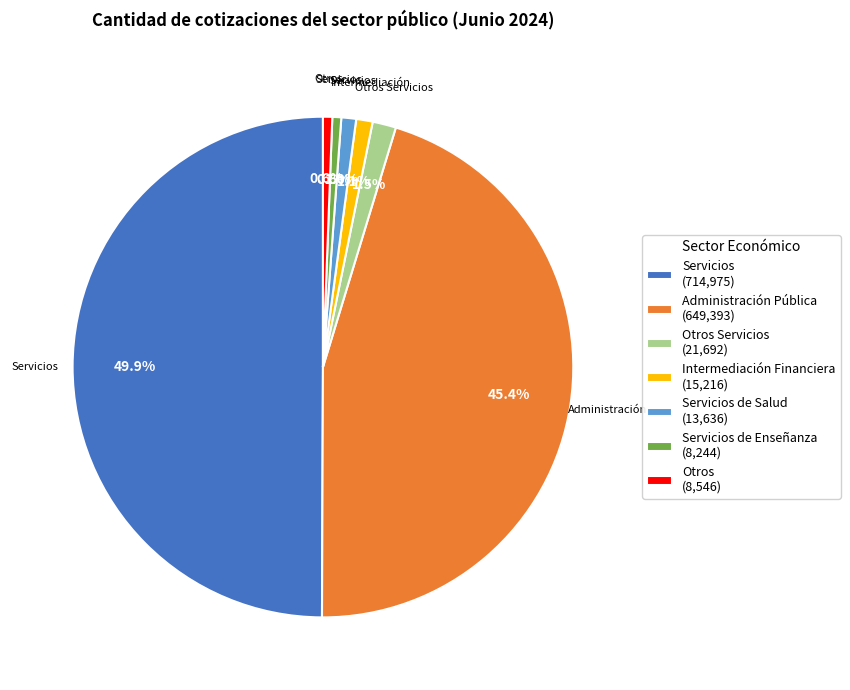

Which category has the biggest portion of the pie?

Servicios (714,975)